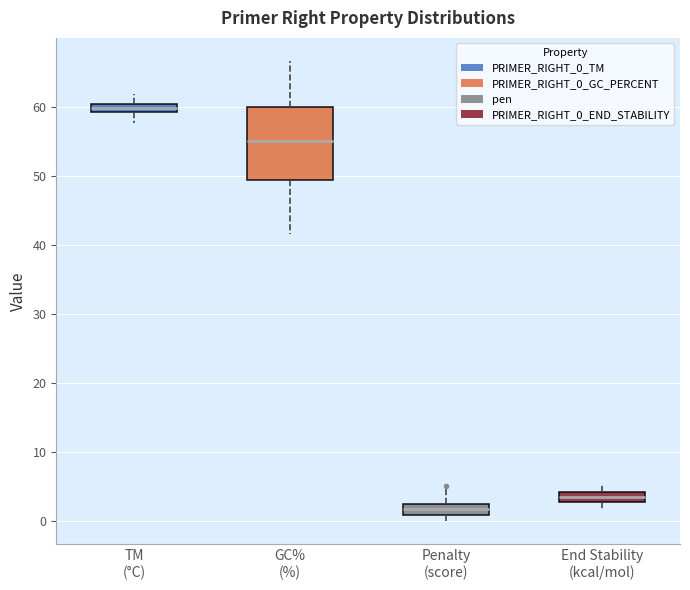

Where is the lower edge of the box for End Stability (kcal/mol) on the y-axis? The values are not printed on the chart, so give them approximately, as read against the axis.

3